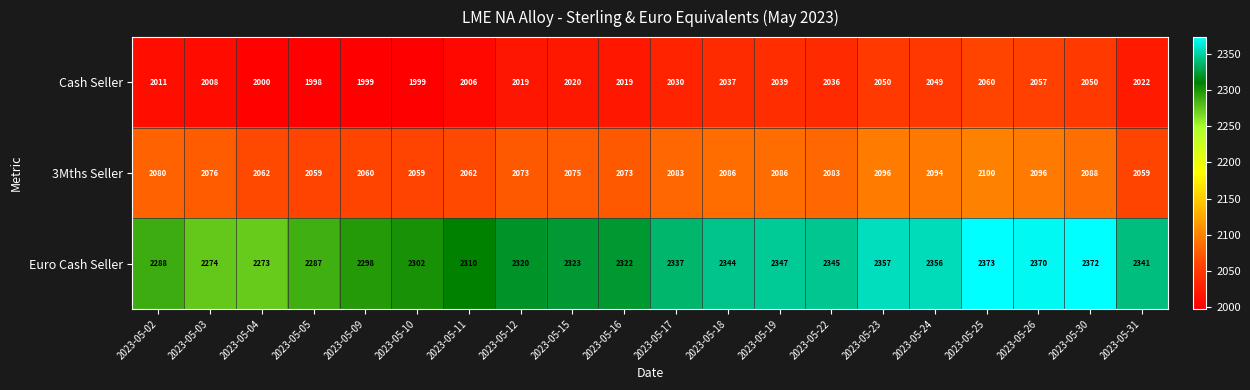

What is the difference between the maximum and minimum values in the 3Mths Seller series?

41